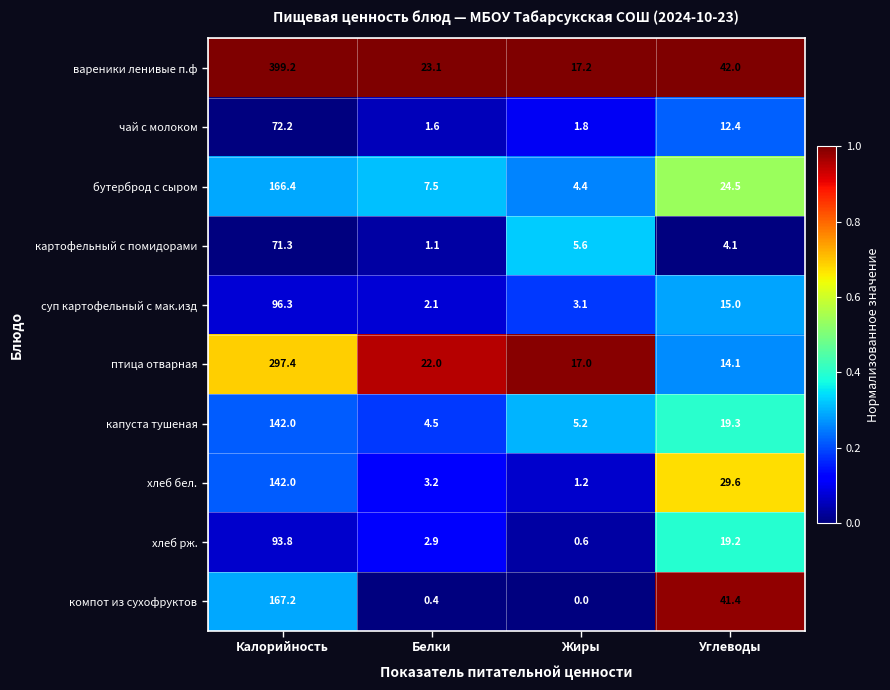

Between Калорийность and Белки, which series saw the biggest shift?

вареники ленивые п.ф